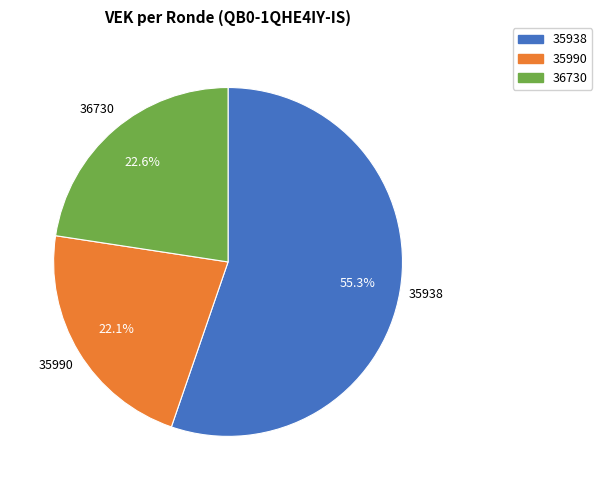

Is there a majority slice in this chart?

Yes